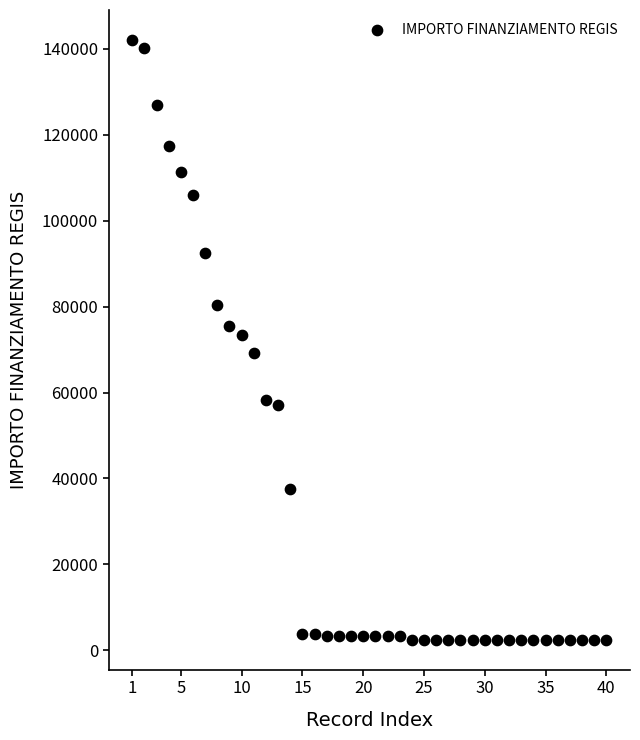

What is the range of X values (max minus min)?

39.0